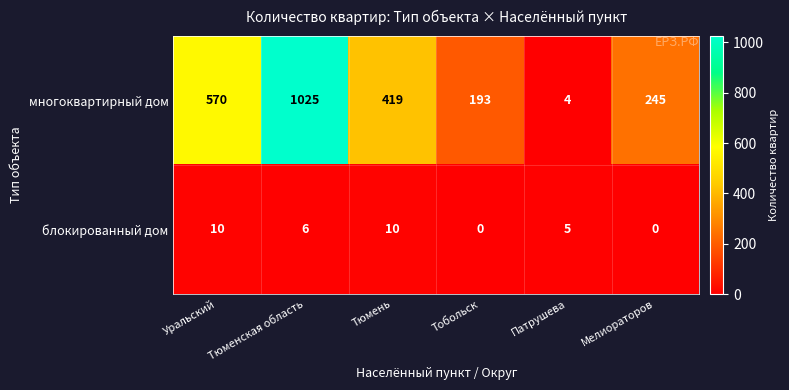

List the labels in order of многоквартирный дом value, largest first.

Тюменская область, Уральский, Тюмень, Мелиораторов, Тобольск, Патрушева